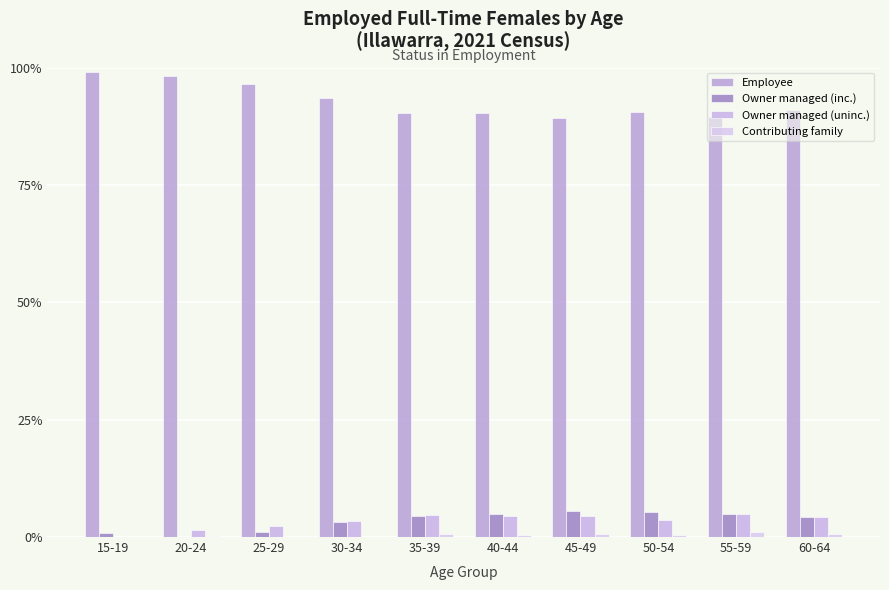

Which series has the largest range (max minus min)?

Employee